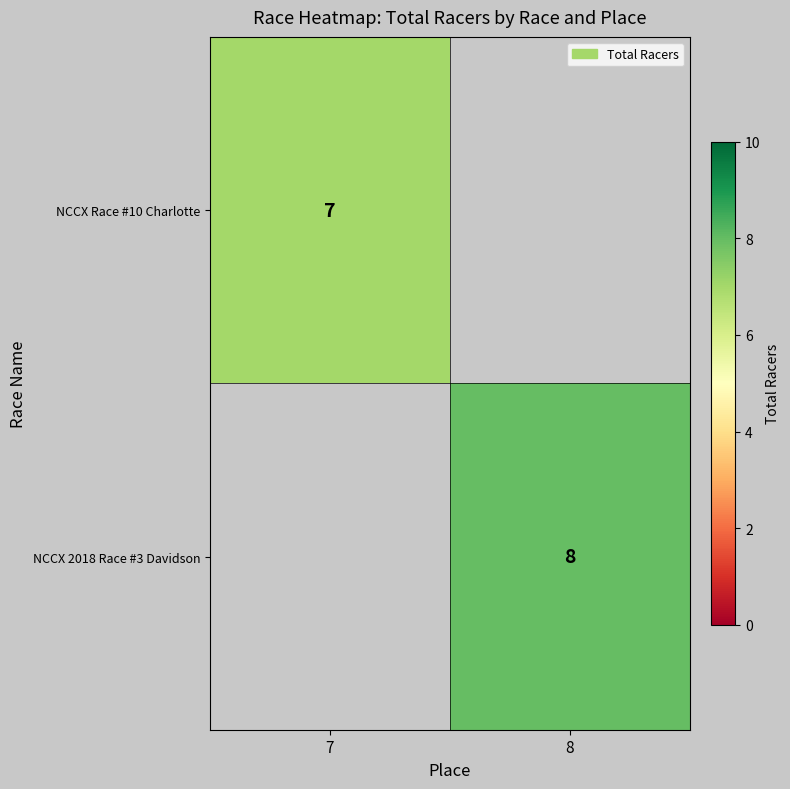

How many series are shown in this chart?

2